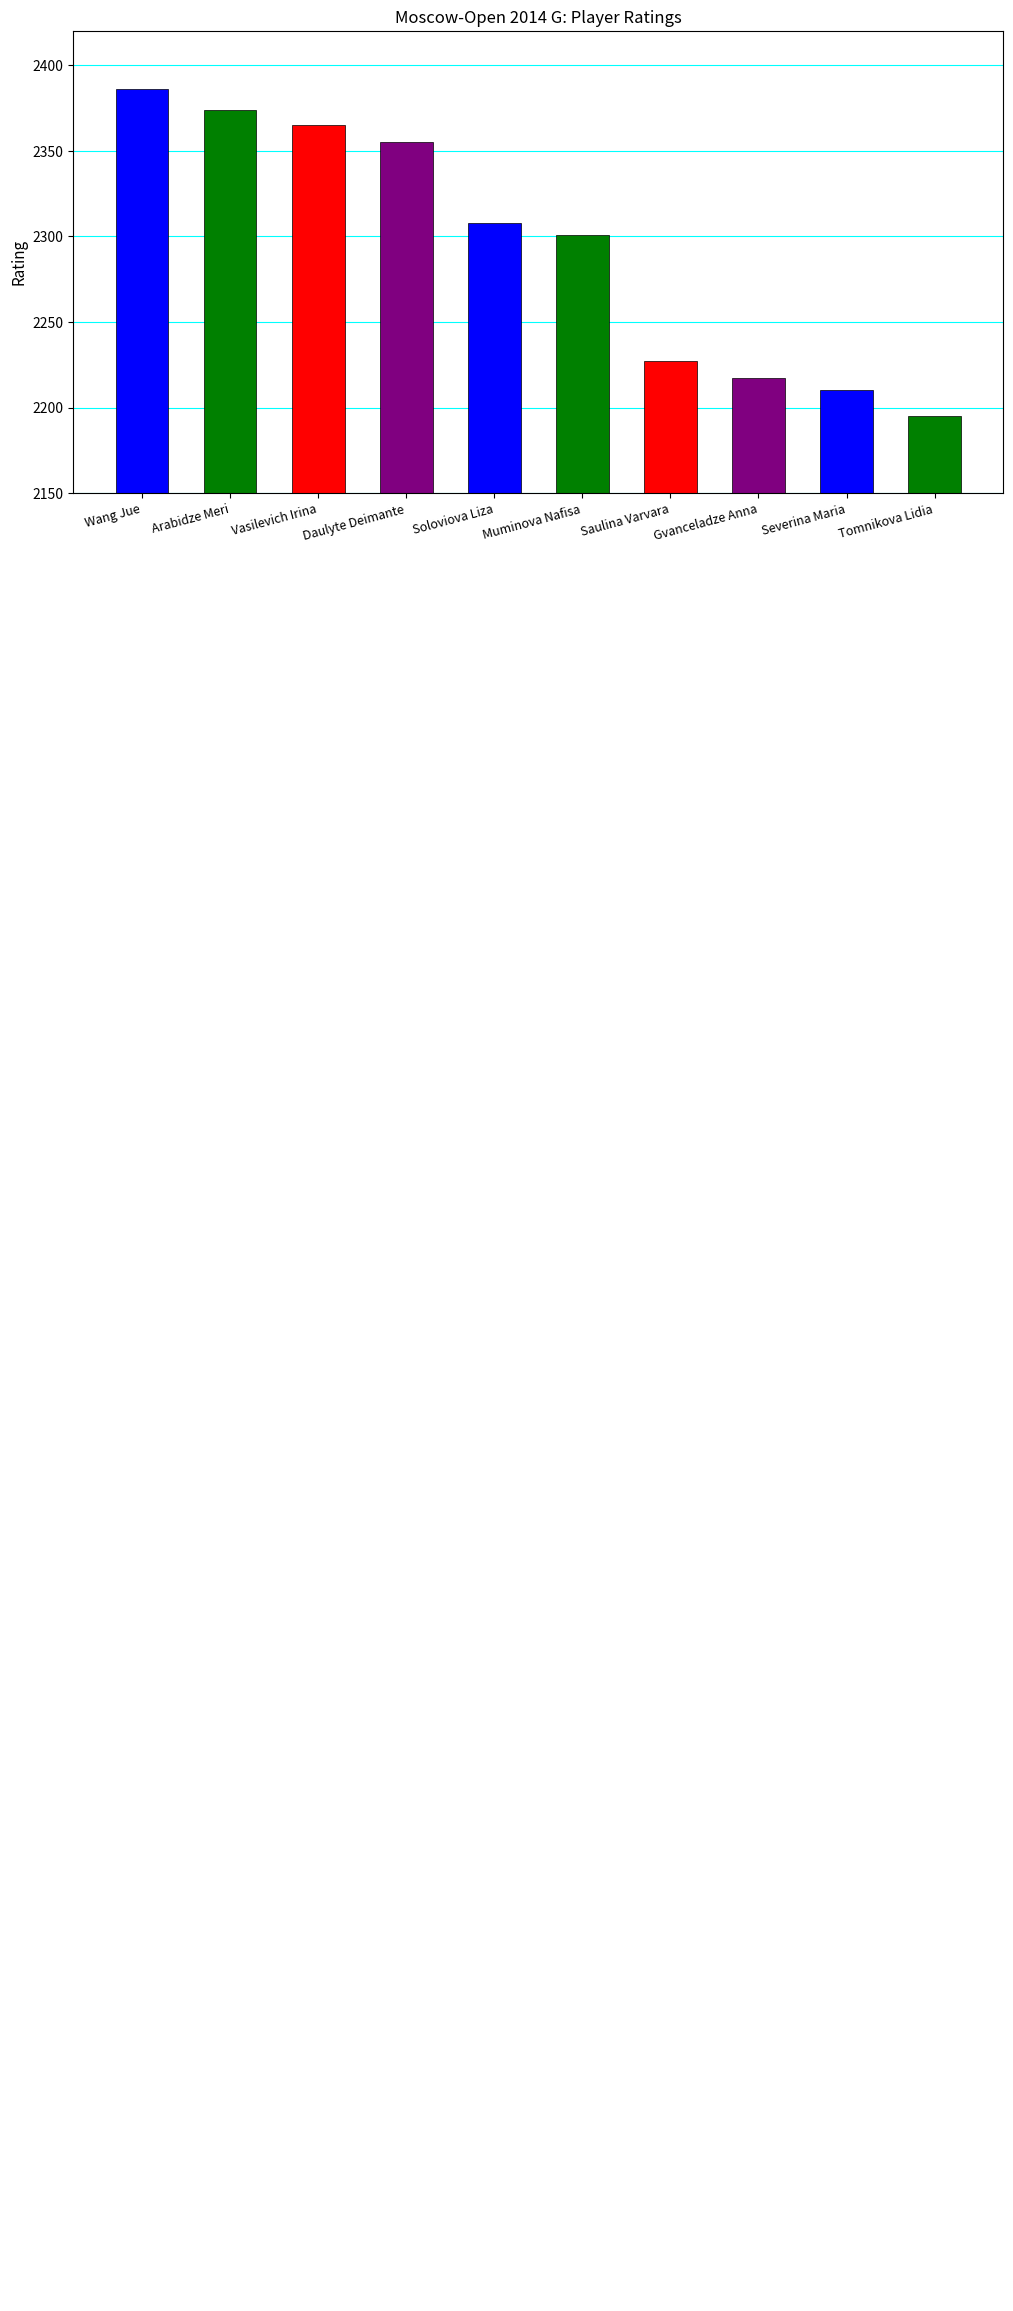

What is the maximum value shown in the chart?

2386